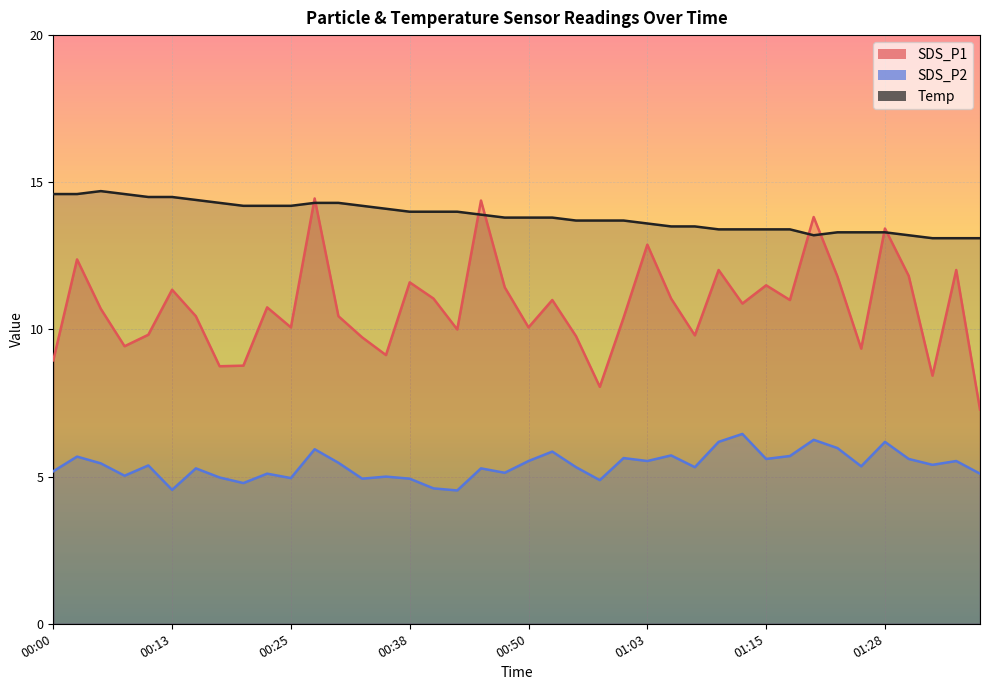

True or false: Temp and SDS_P1 intersect in this chart.

True